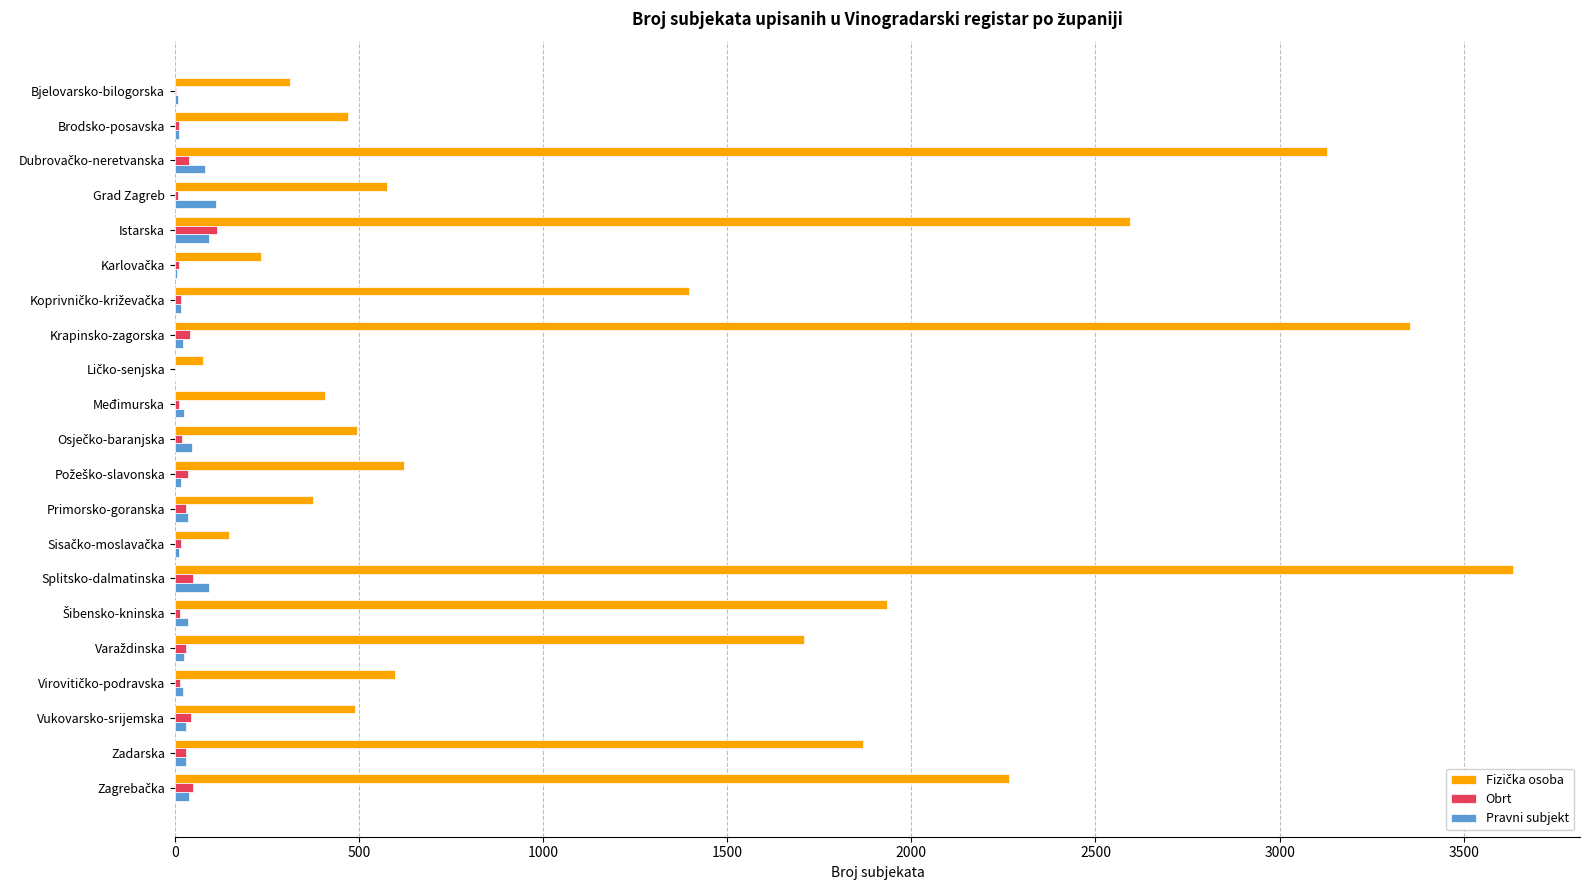

What is the maximum value shown in the chart?

3634